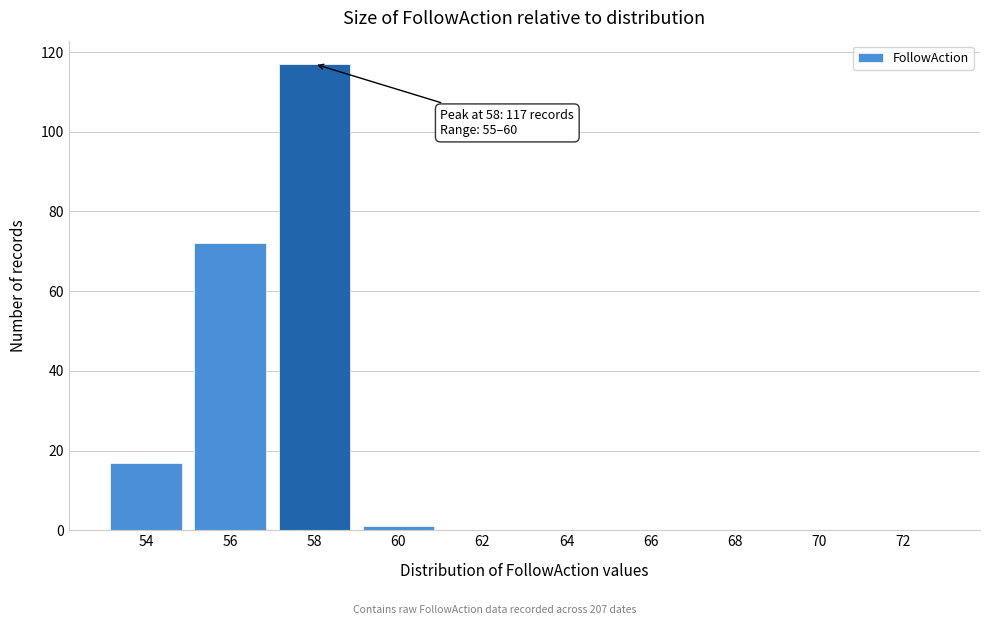

Reading left to right, transcribe all the data shown in this chart.

54=17	56=72	58=117	60=1	62=0	64=0	66=0	68=0	70=0	72=0